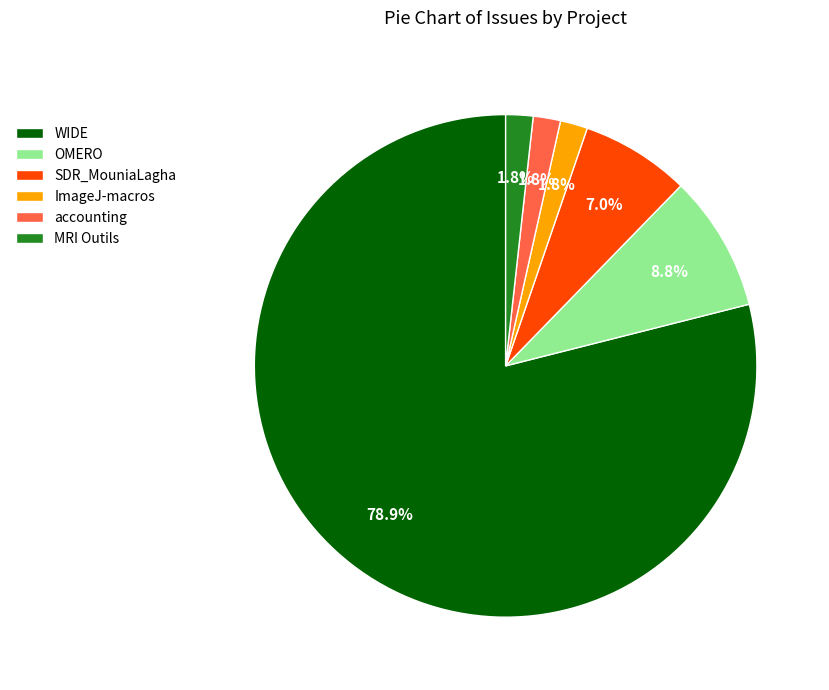

True or false: MRI Outils accounts for 2% of the total.

True